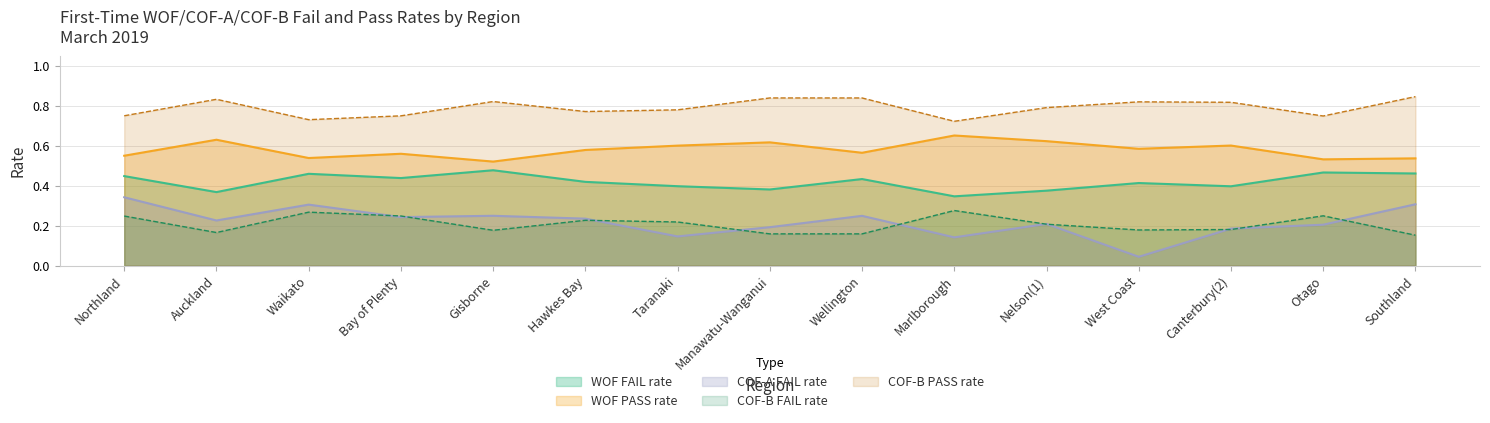

What is the difference between the second highest and minimum values in the COF-B PASS rate series?

0.1